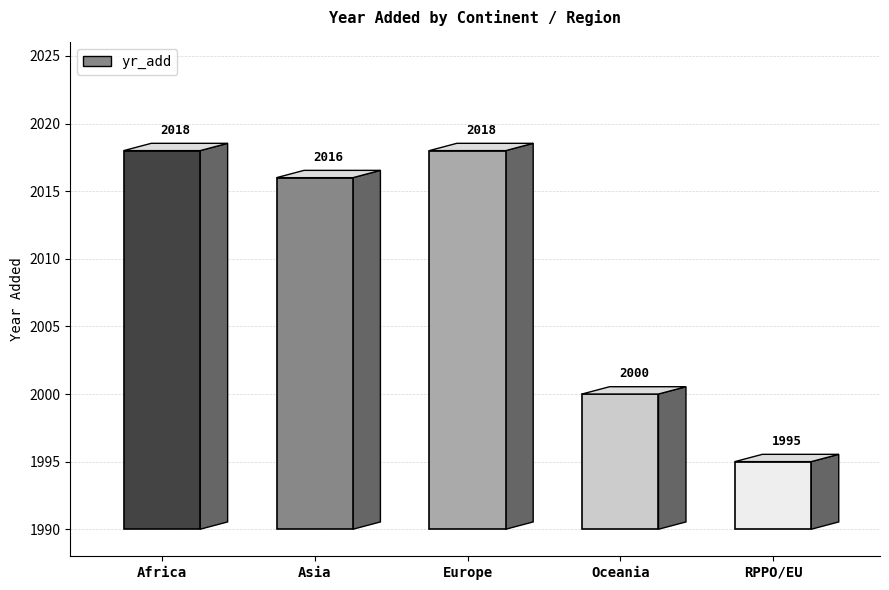

Are the bars grouped side by side (vs. stacked)?

No